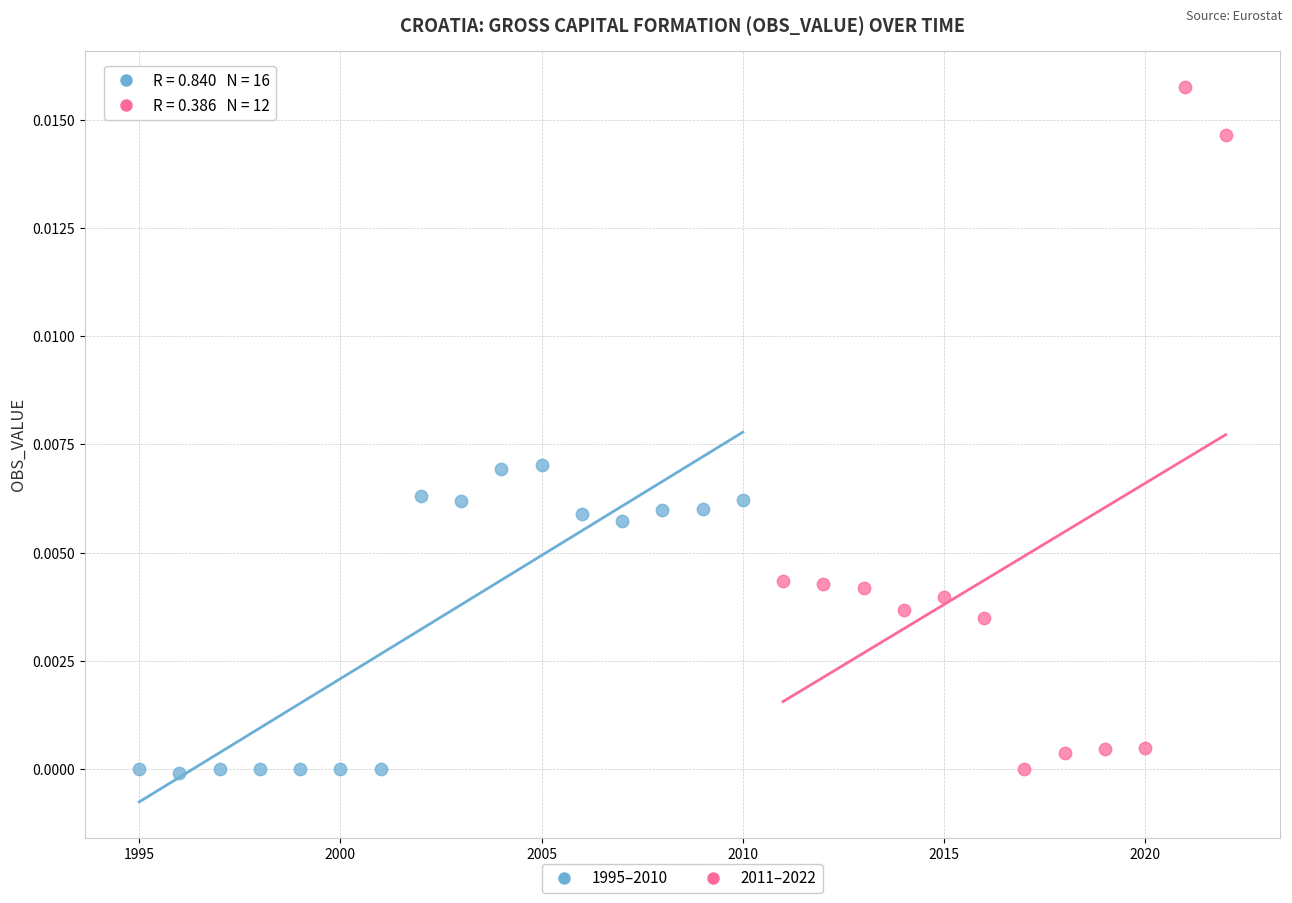

Which series has the largest Y range (max minus min)?

2011–2022